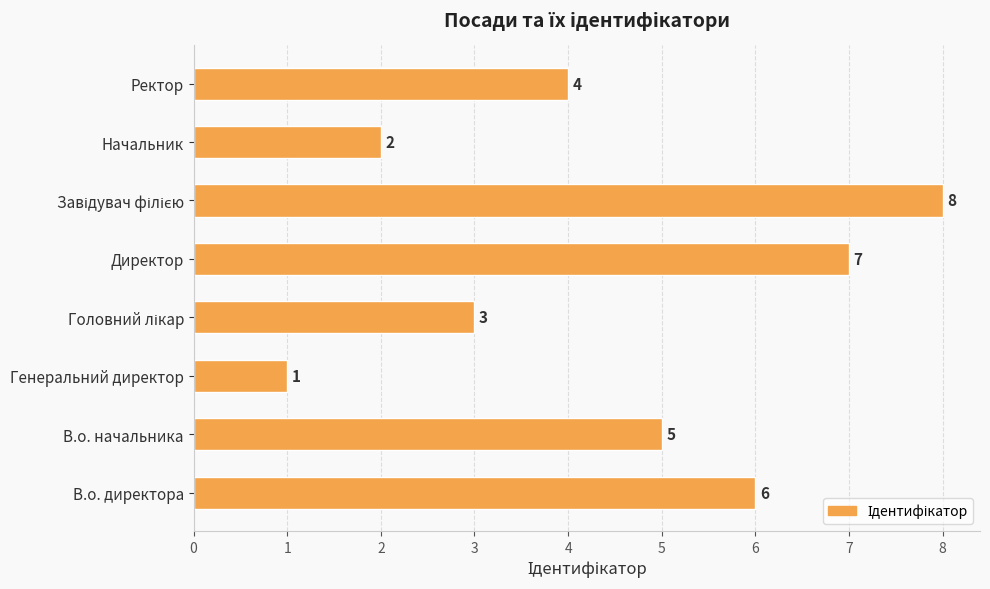

What is the sum of the values at Генеральний директор and В.о. директора?

7